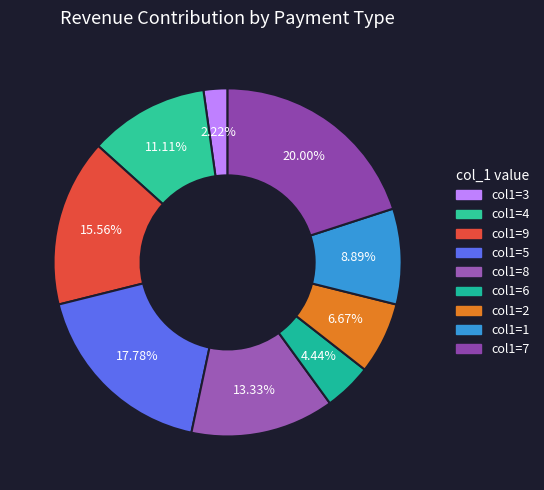

To the nearest percent, what is the average slice percentage?

11%